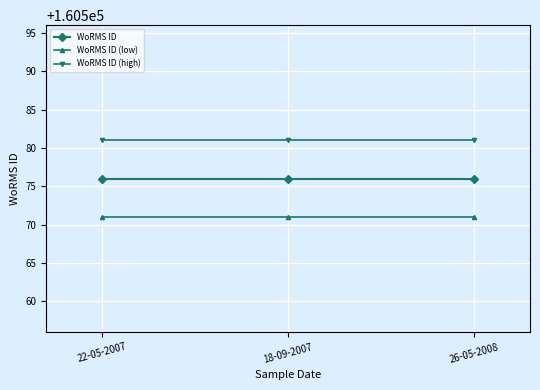

Rank the series by their average value, from highest to lowest.

WoRMS ID (high), WoRMS ID, WoRMS ID (low)